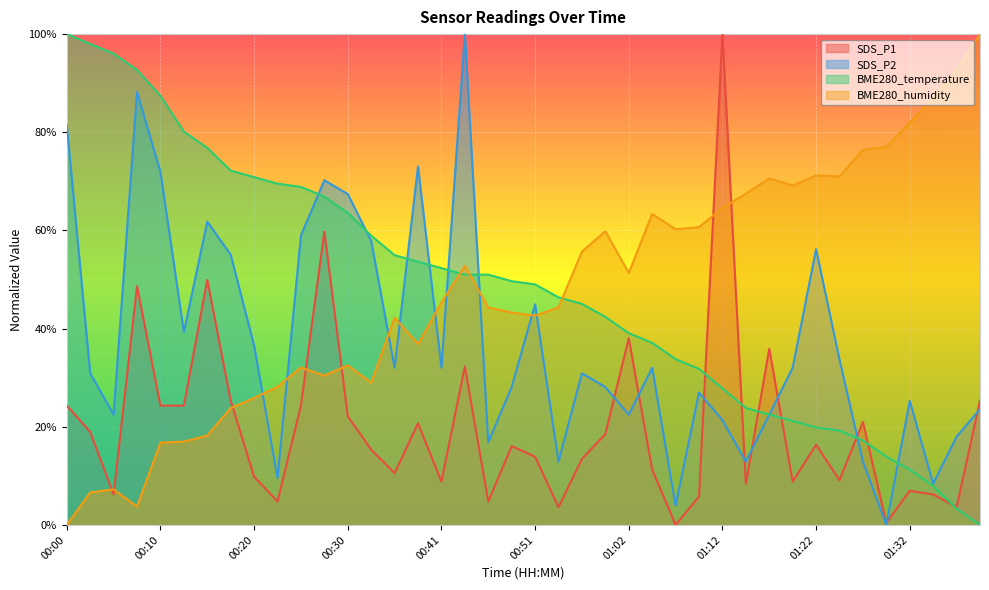

What is the highest value of the BME280_temperature series?

1.0